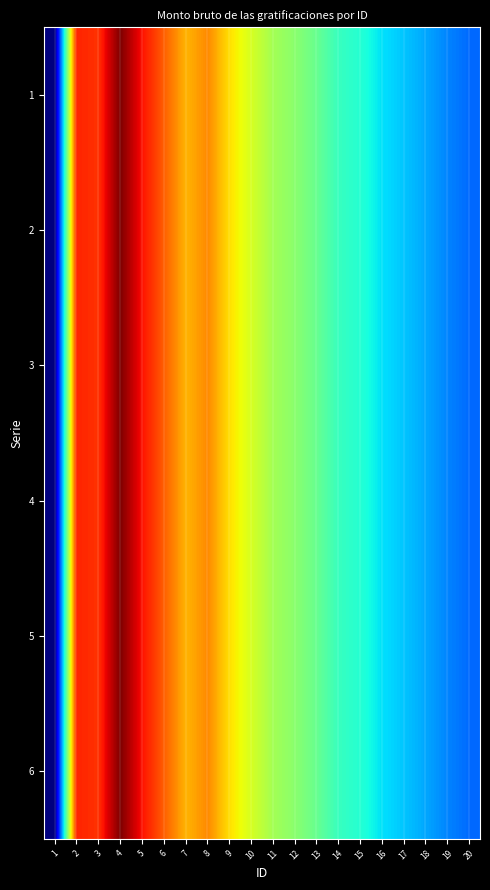

Rank the series by their maximum value, from highest to lowest.

1, 2, 3, 4, 5, 6